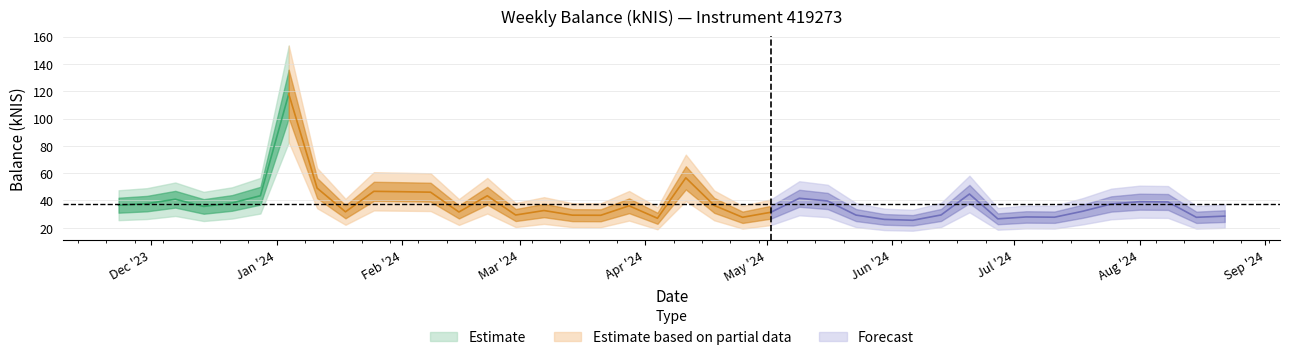

Which category has the lowest value across all series?

2024-06-06